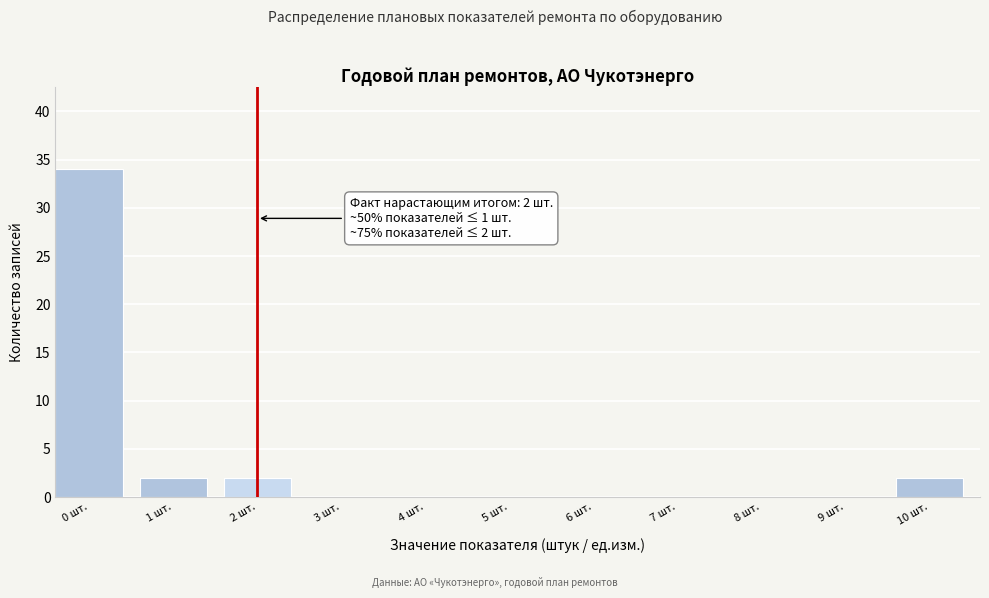

Reading left to right, transcribe all the data shown in this chart.

0 шт.=34	1 шт.=2	2 шт.=2	3 шт.=0	4 шт.=0	5 шт.=0	6 шт.=0	7 шт.=0	8 шт.=0	9 шт.=0	10 шт.=2